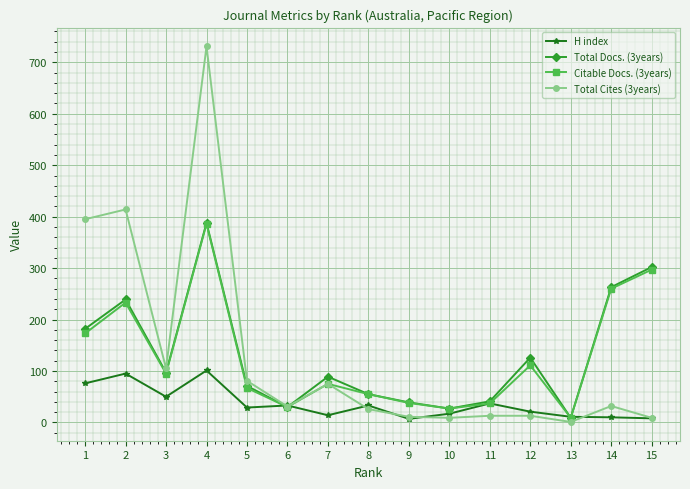

Where is Total Cites (3years) nearest to the value 366?

1